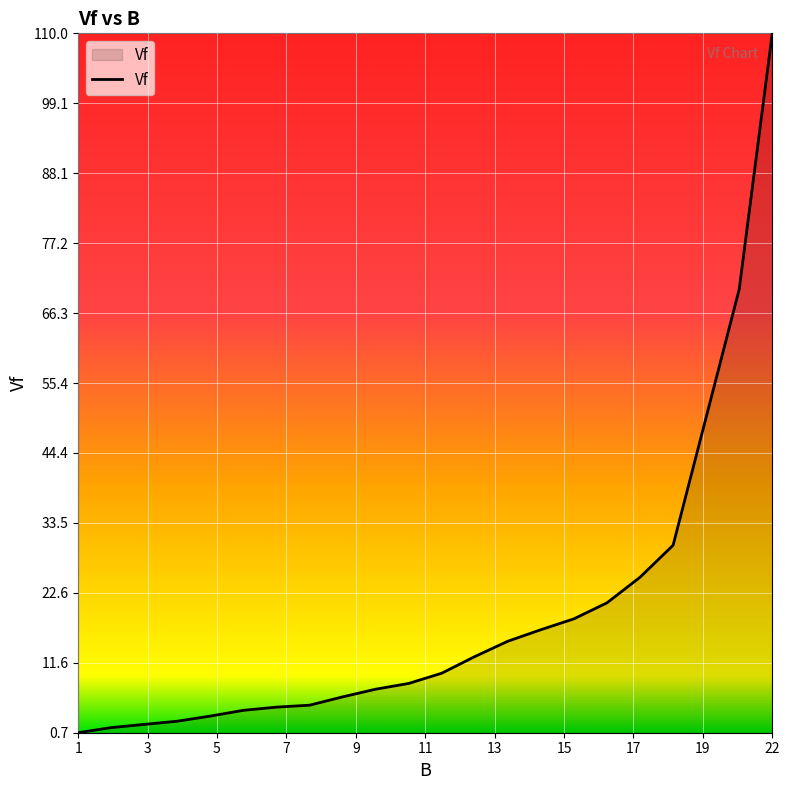

What is the greatest value displayed?

110.0